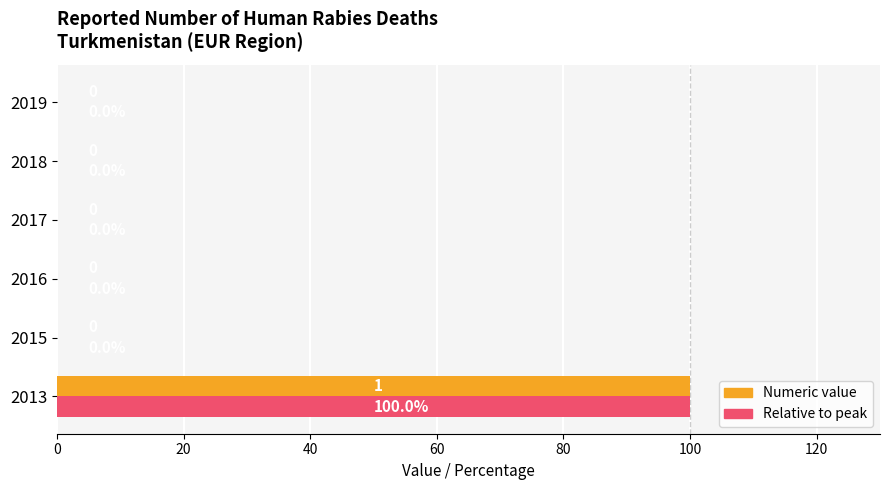

What is the maximum value shown in the chart?

100